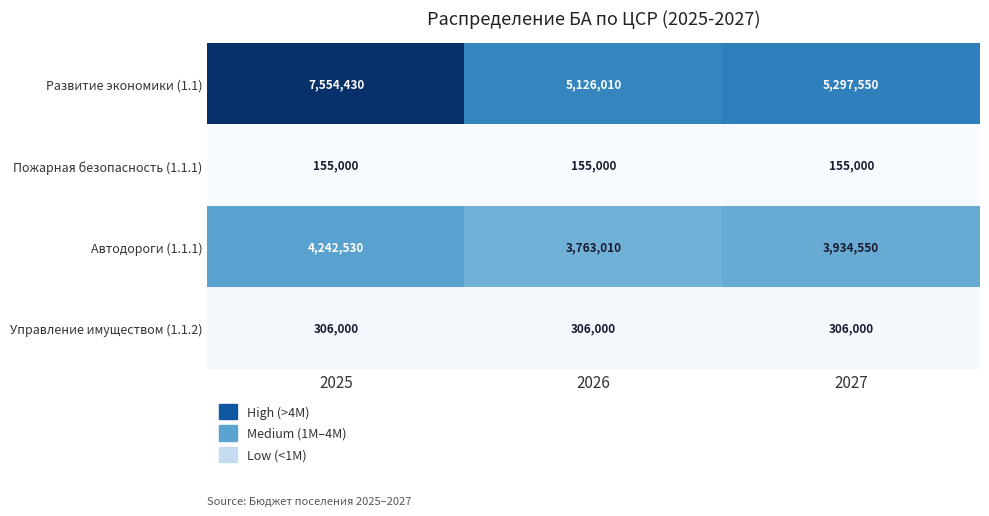

Which series has the largest total across all categories?

Развитие экономики (1.1)